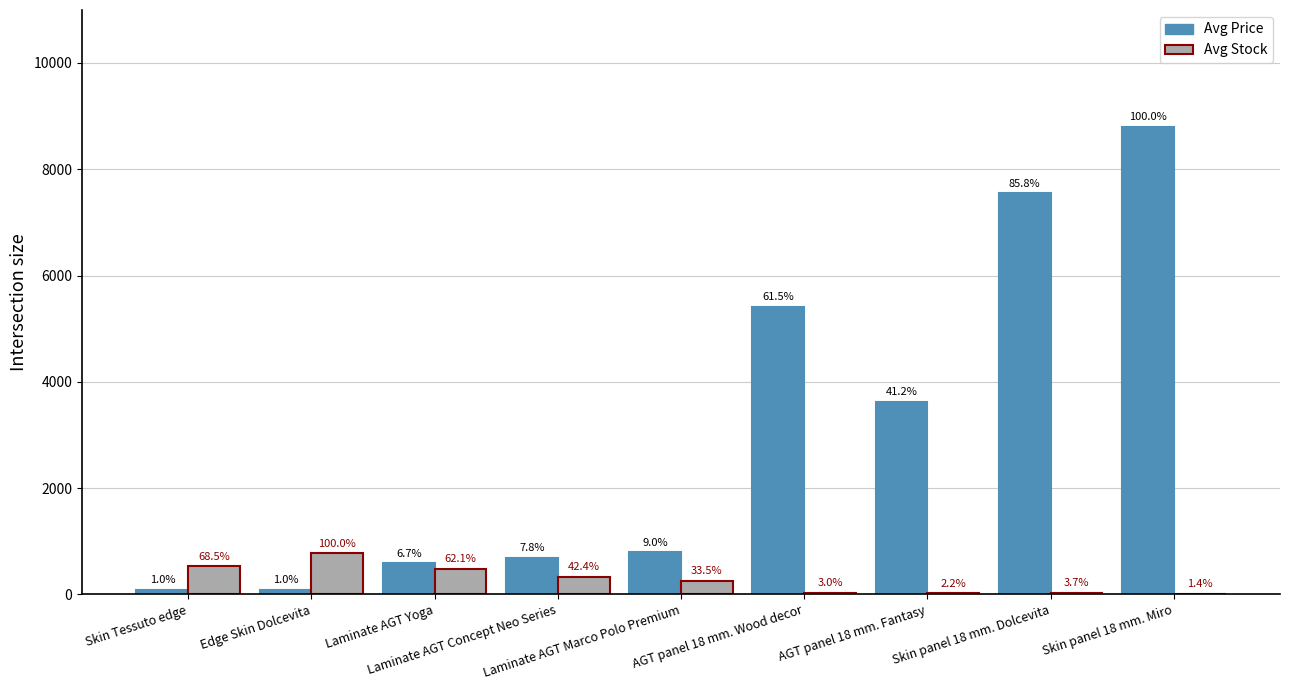

What are all the series names shown in the legend?

Avg Price, Avg Stock